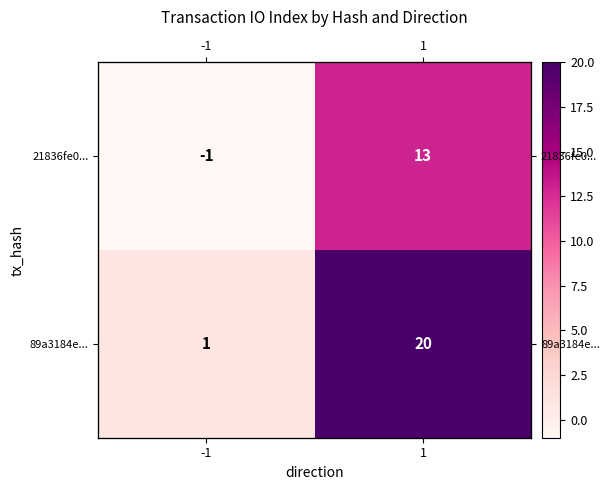

At which label does 89a3184e... reach its minimum?

-1